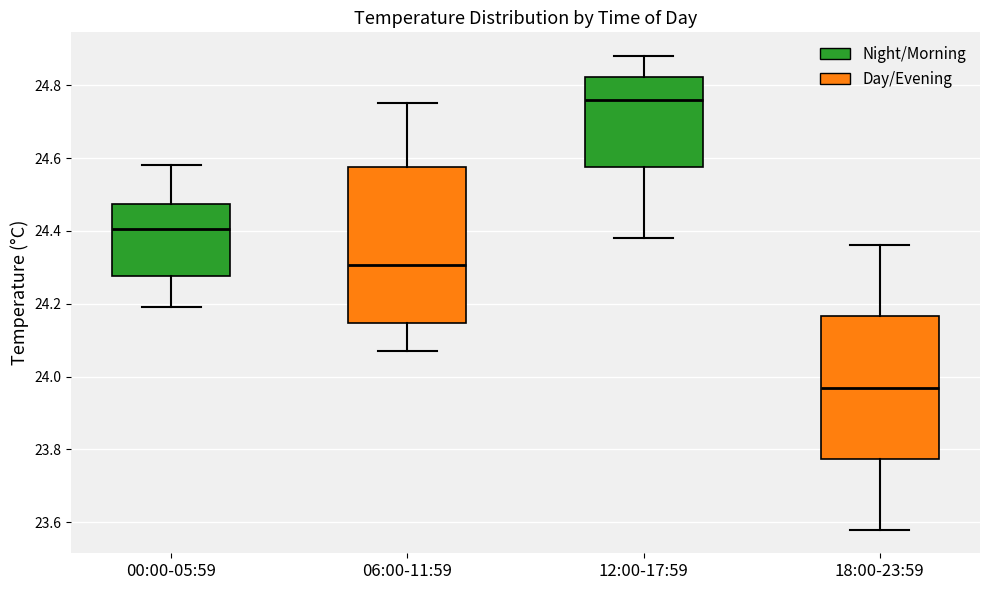

Which box's median line is the lowest?

18:00-23:59